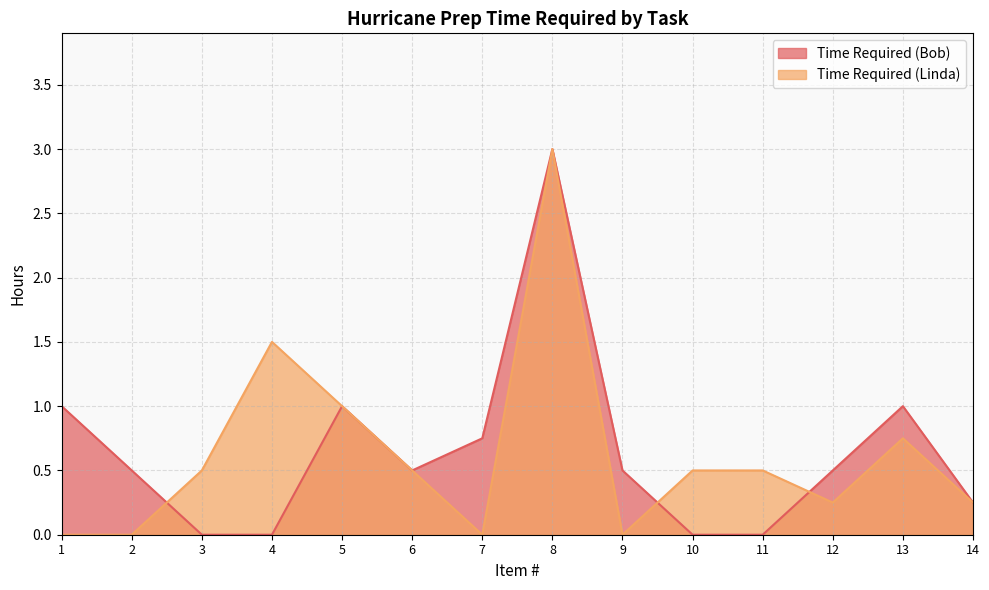

At which label does Time Required (Linda) reach its minimum?

1